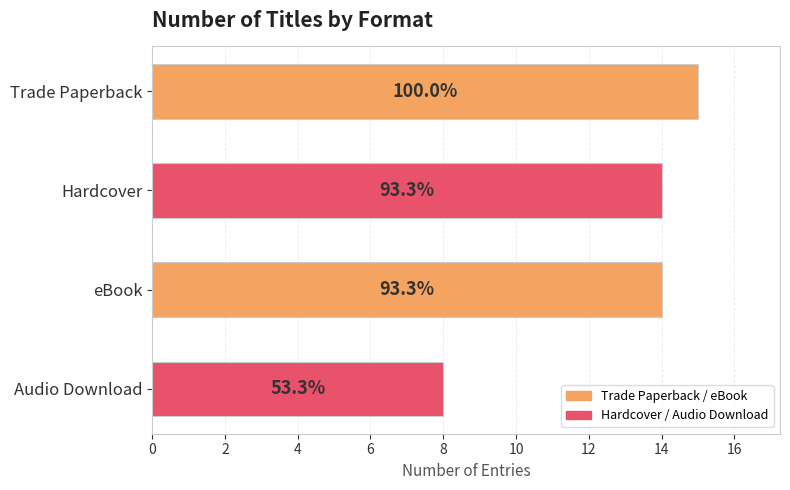

Does the chart contain any negative values?

No